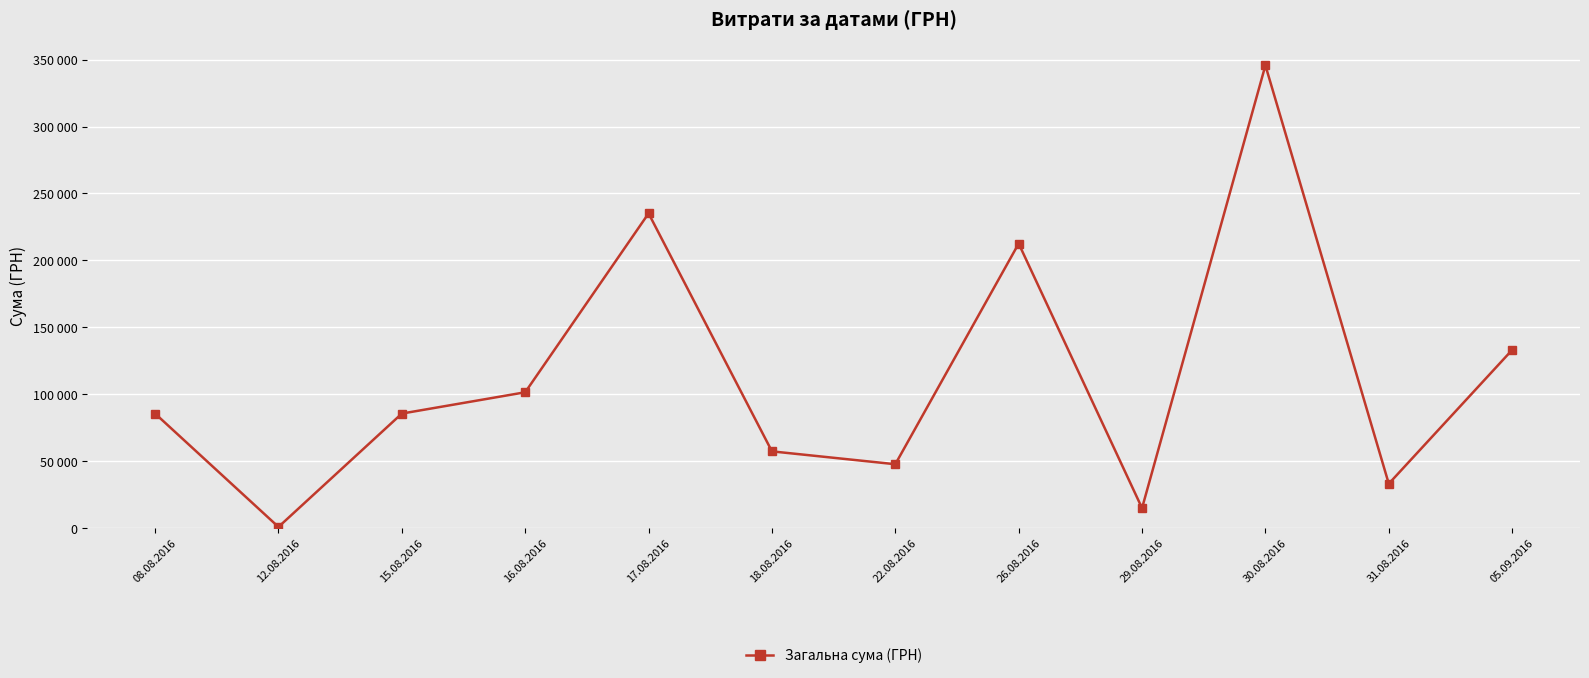

Does the chart have visible grid lines?

Yes